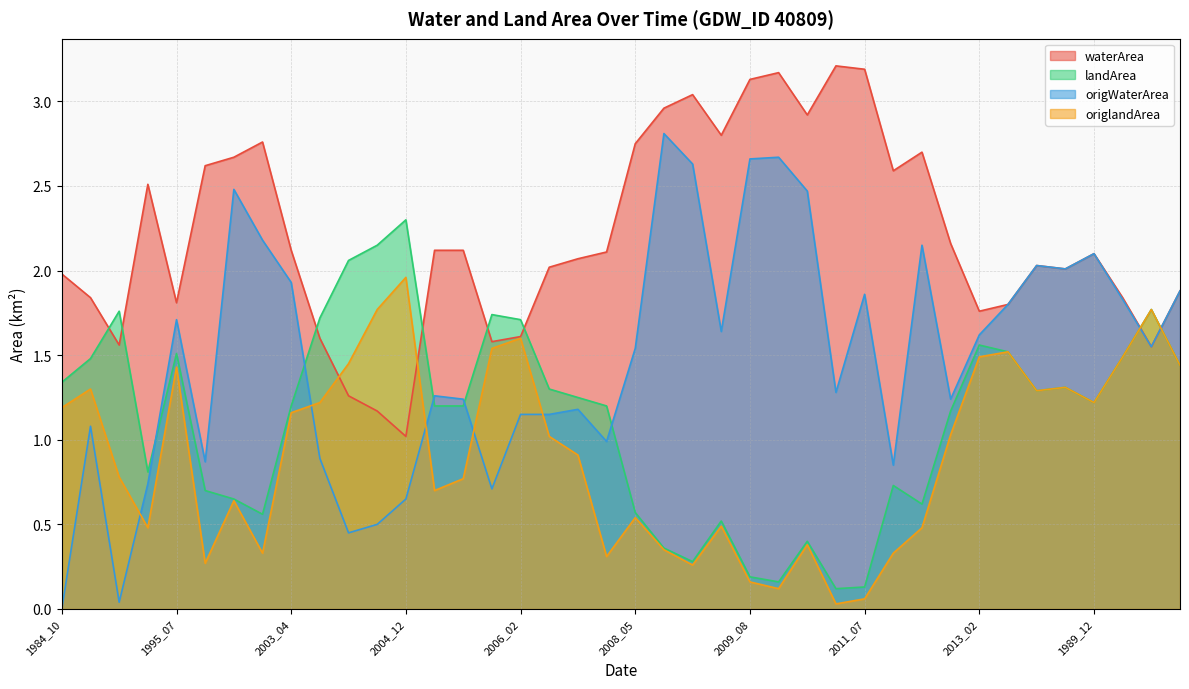

True or false: landArea and origlandArea cross at least once.

False